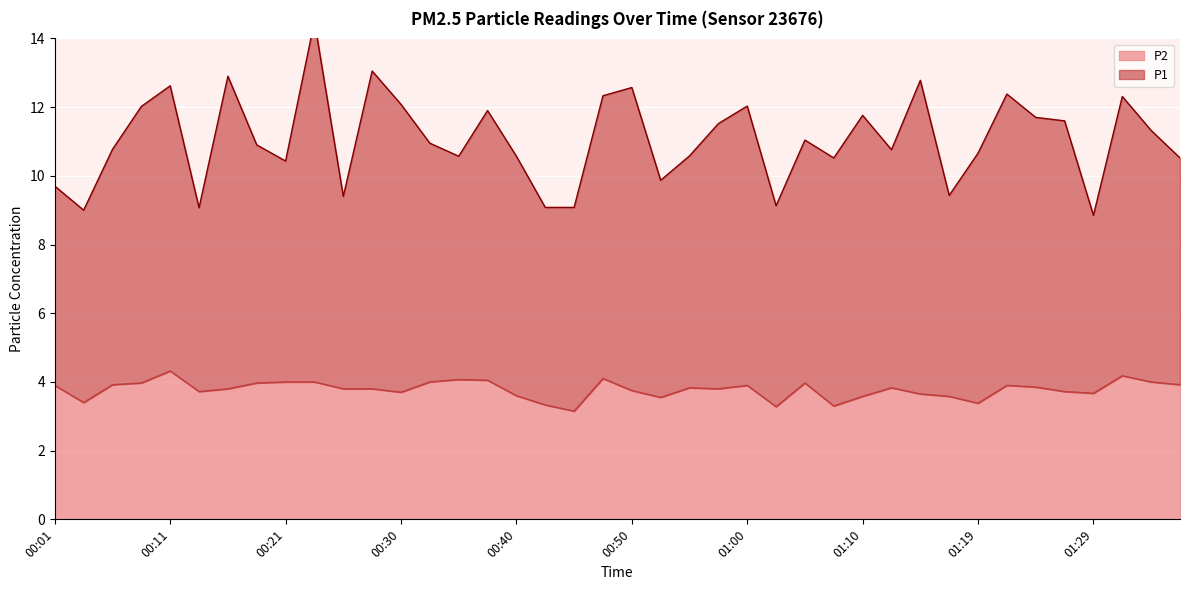

What is the spread (max minus min) of values at 01:34?

7.3